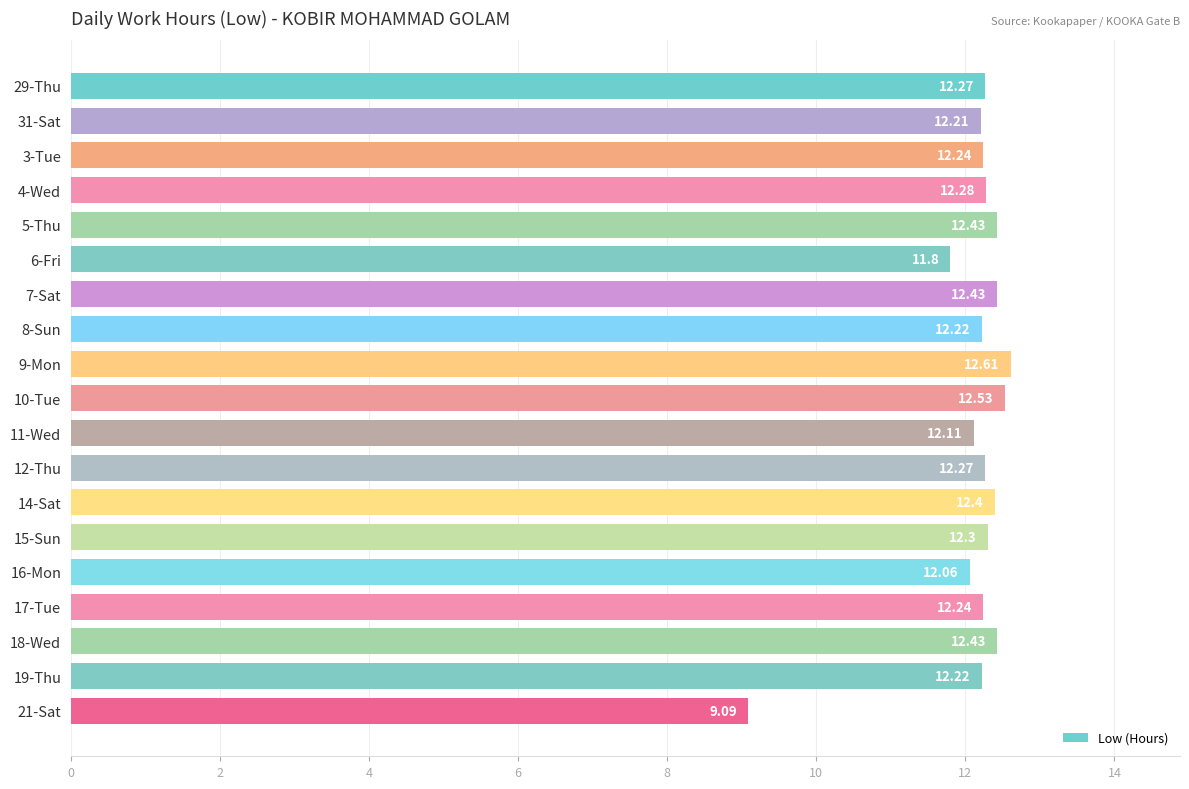

Where is the data nearest to the value 10?

21-Sat